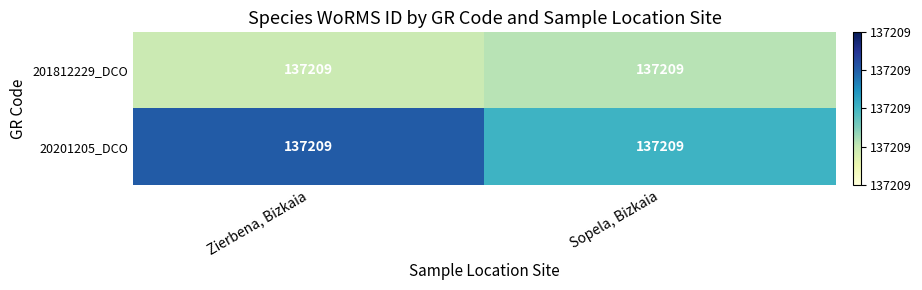

How many categories are shown in the chart?

2